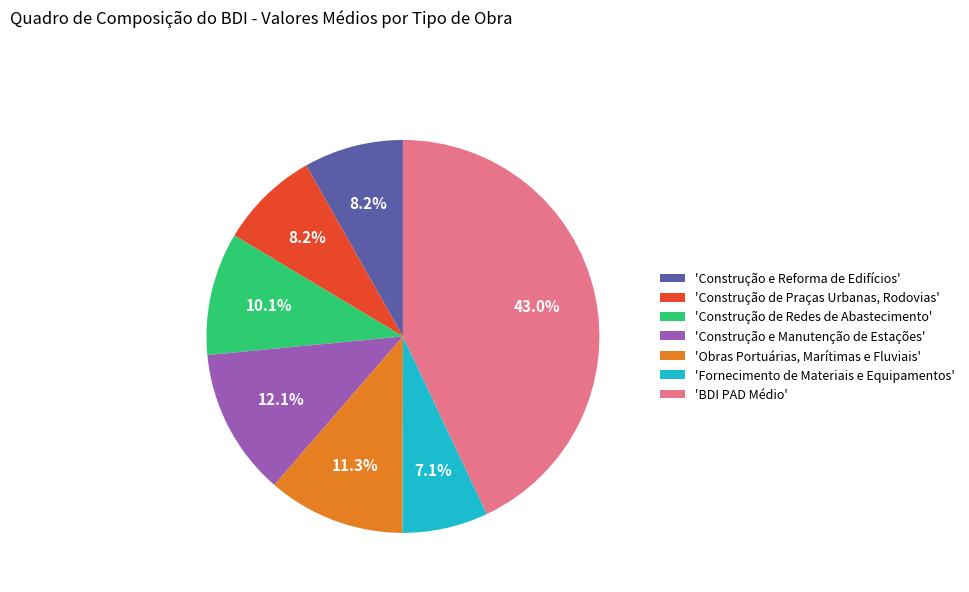

To the nearest percent, what is the average slice percentage?

14%